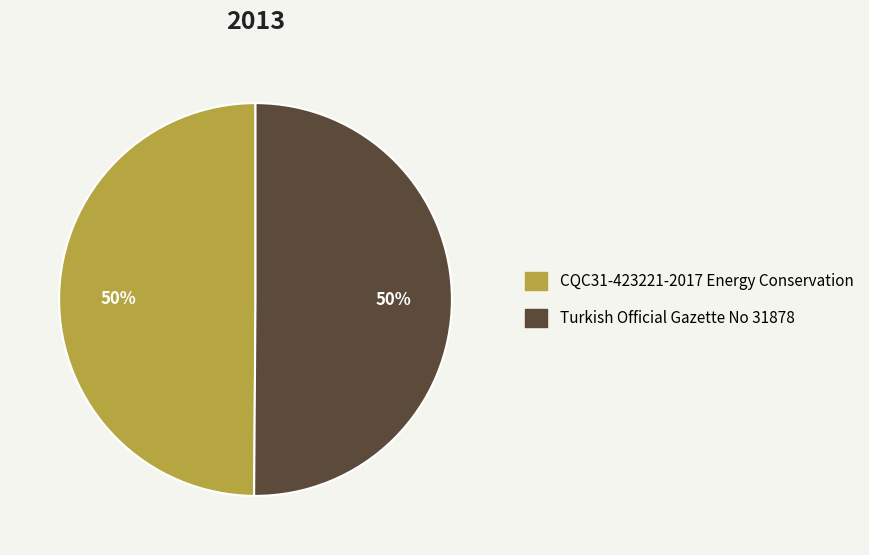

To the nearest percent, what percentage of the pie is CQC31-423221-2017 Energy Conservation?

50%